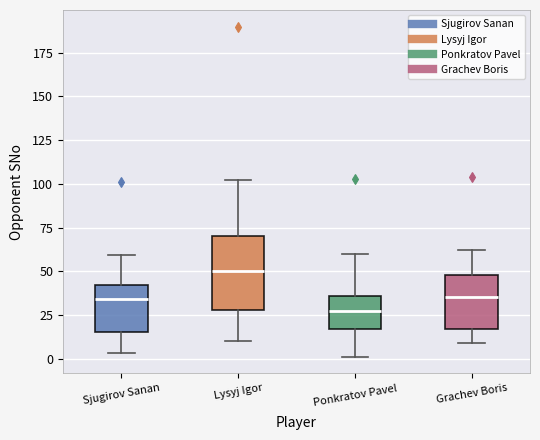

Reading left to right, read every box against the y-axis: the position of its median line, the range the box covers, and the ends of its whiskers. The values are not printed on the chart, so give them approximately, as read against the axis.

Sjugirov Sanan: median 35, box 15 to 40, whiskers 5 to 60
Lysyj Igor: median 50, box 30 to 70, whiskers 10 to 100
Ponkratov Pavel: median 25, box 15 to 35, whiskers 0 to 60
Grachev Boris: median 35, box 15 to 50, whiskers 10 to 60